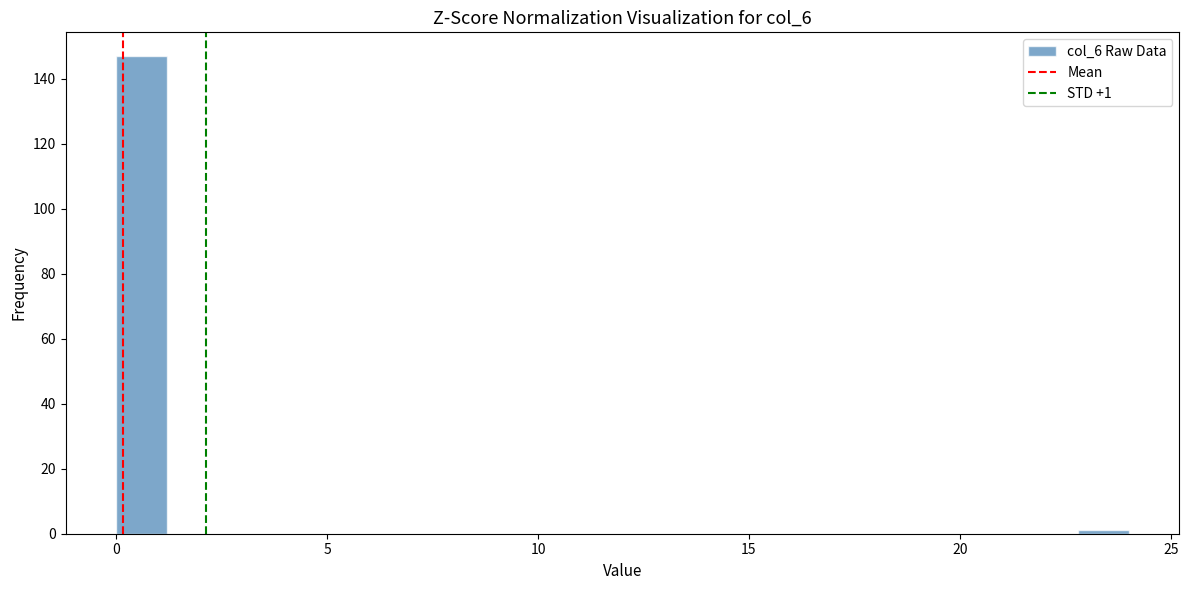

Read against the x-axis, roughly where is the centre of the tallest bar?

0.5